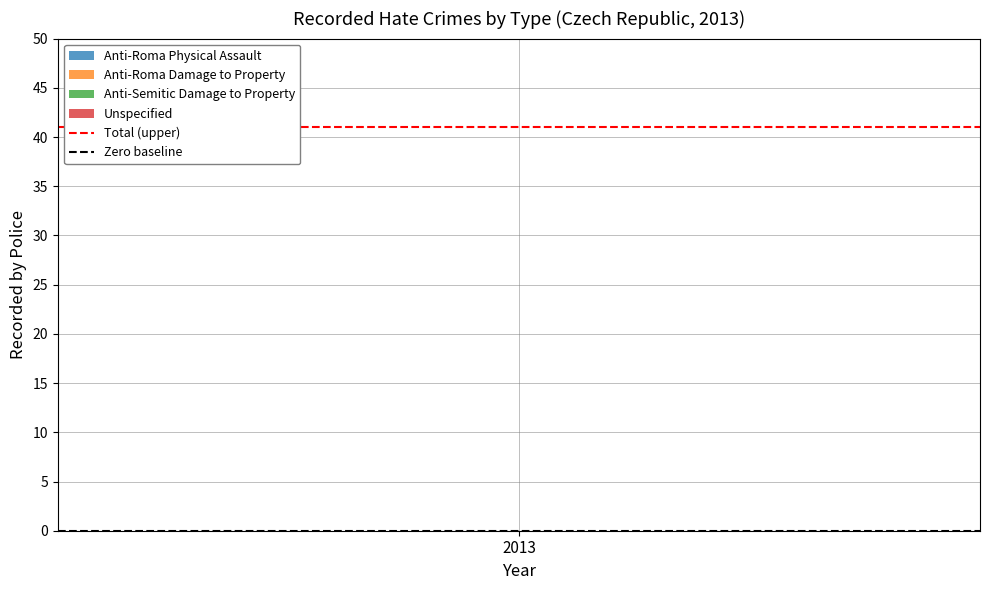

Reading left to right, list all the values displayed in this chart.

Total (upper): 41	41
Zero baseline: 0	0